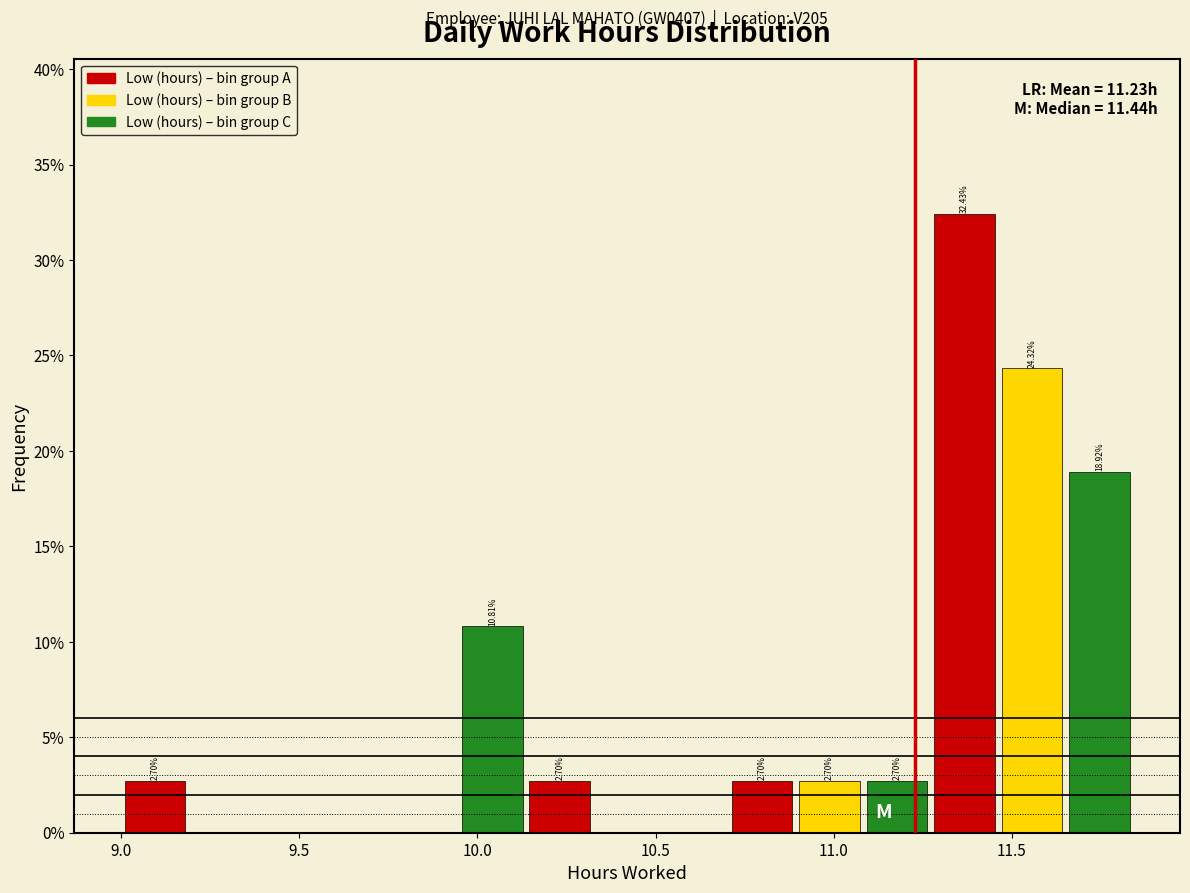

Read against the x-axis, roughly where is the centre of the tallest bar?

11.35